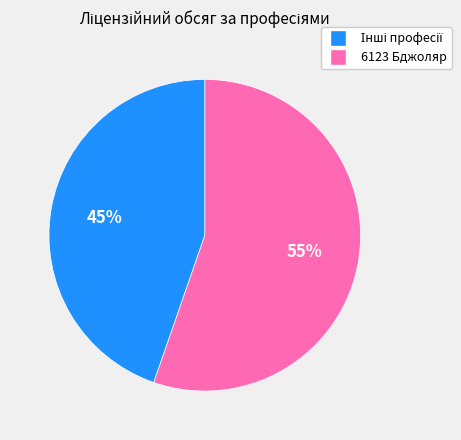

To the nearest percent, what is the average slice percentage?

50%